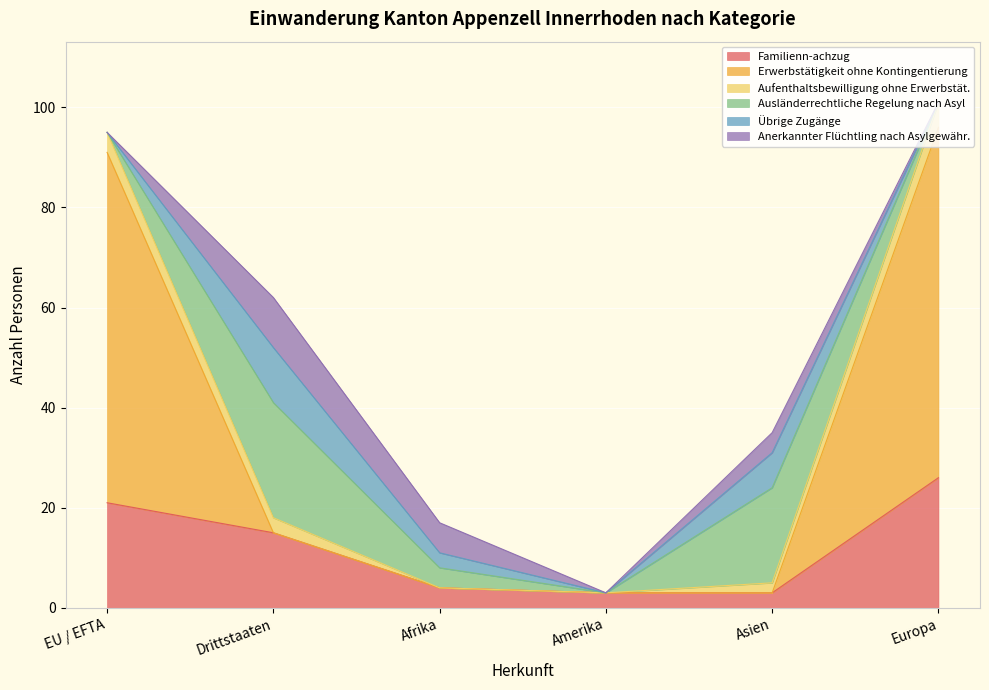

What is the sum of all Anerkannter Flüchtling nach Asylgewähr. values?

20